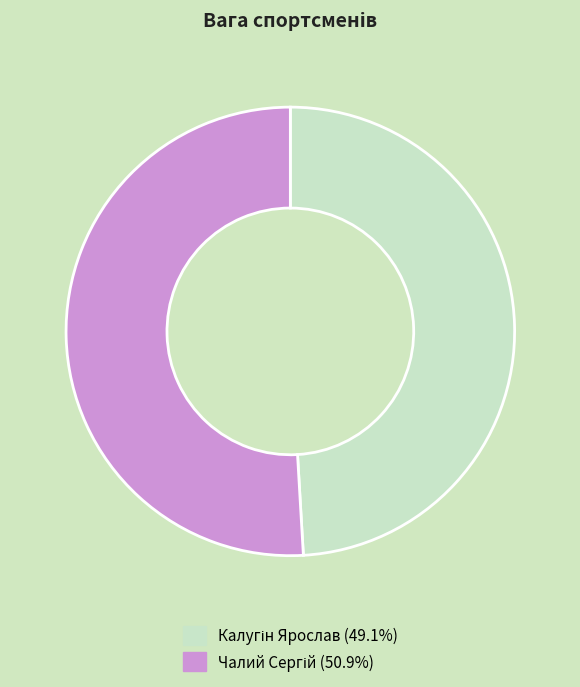

Is there a majority slice in this chart?

Yes